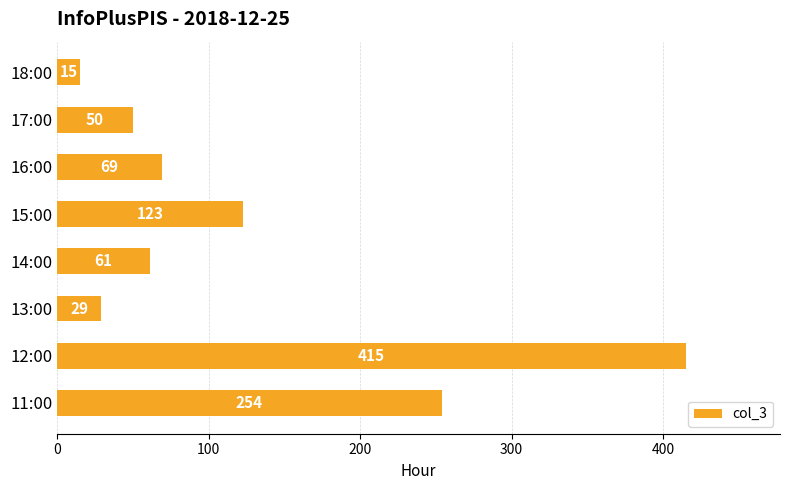

True or false: the data shows 27 at 17:00.

False